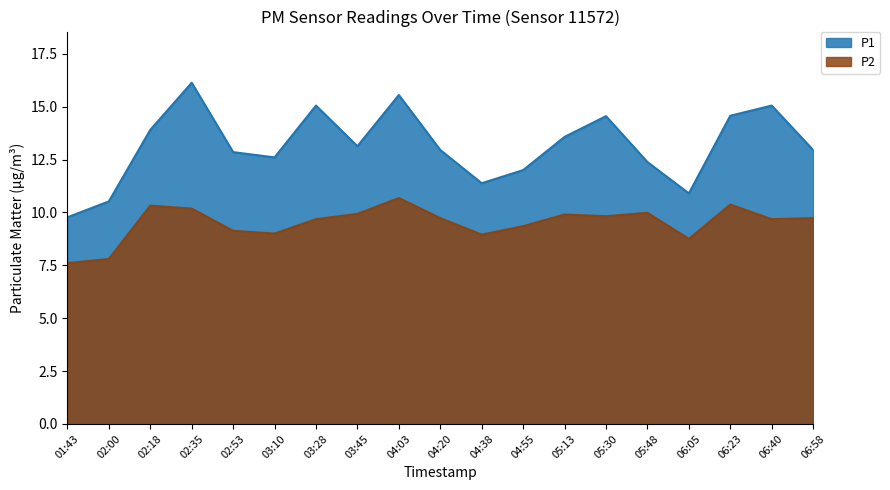

Where is the first local maximum for P1?

02:35